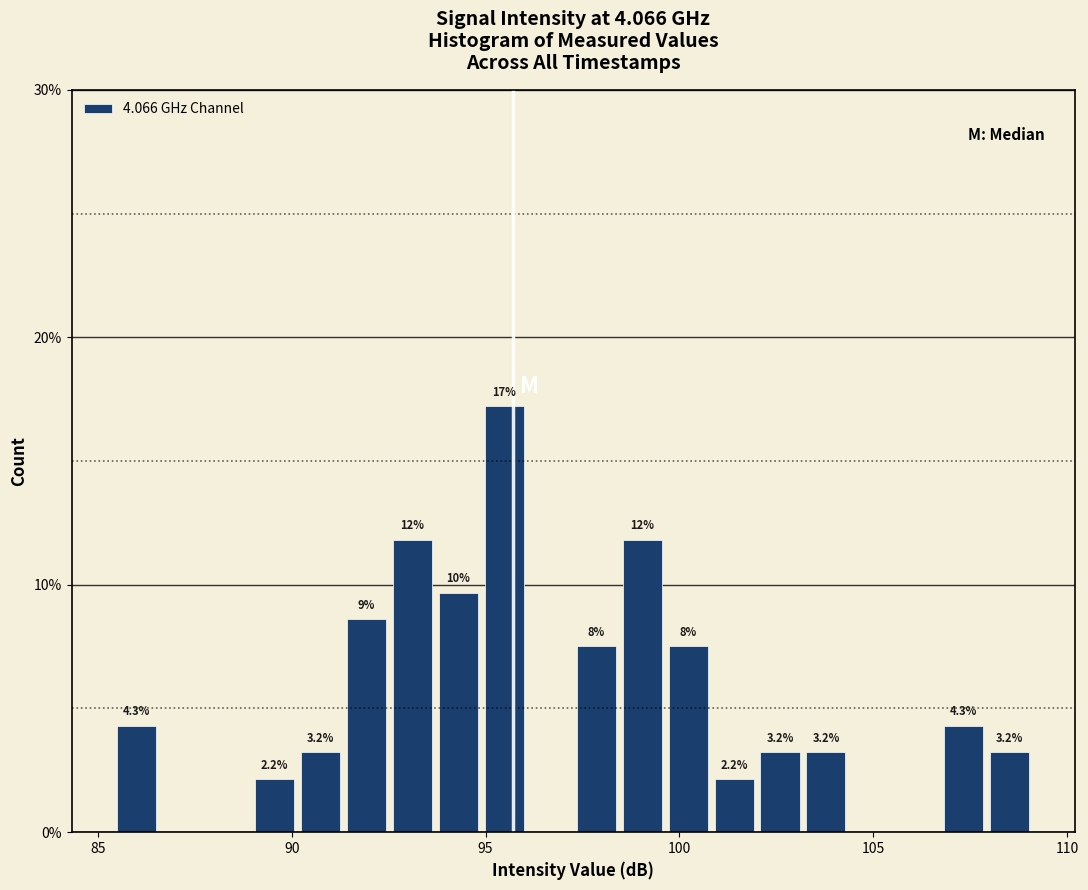

Read against the x-axis, roughly where is the centre of the tallest bar?

95.5